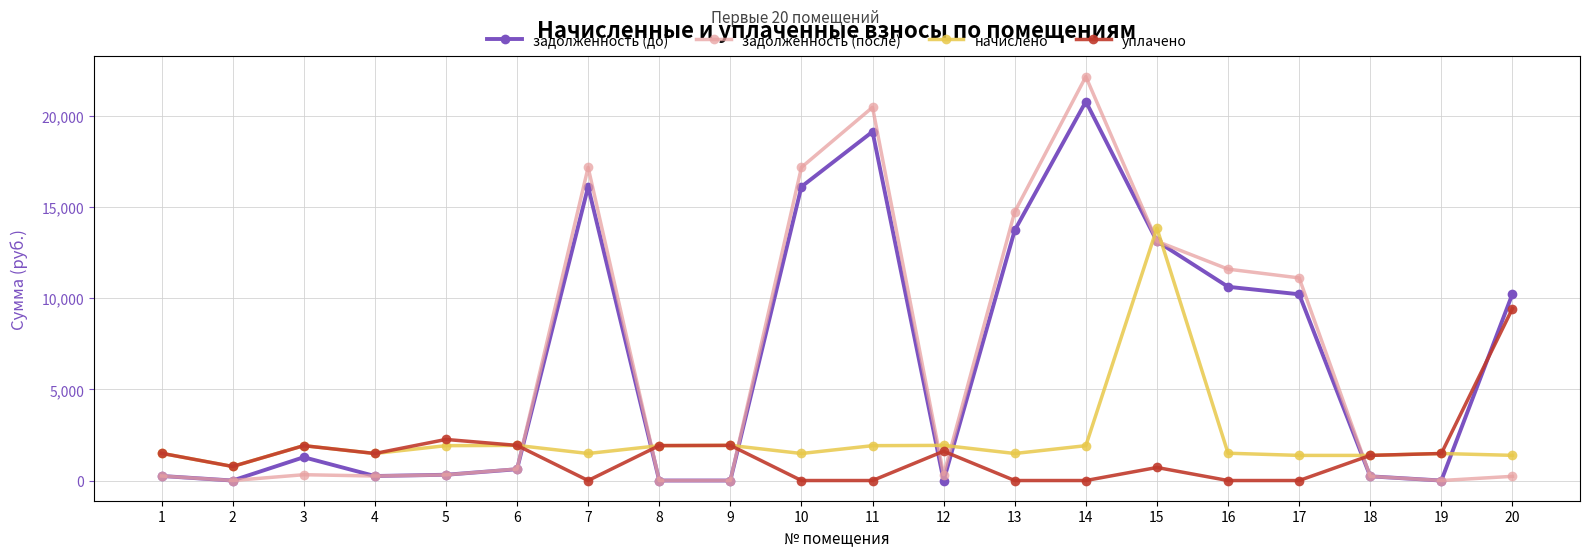

How many values in the начислено series are below 1497?

10